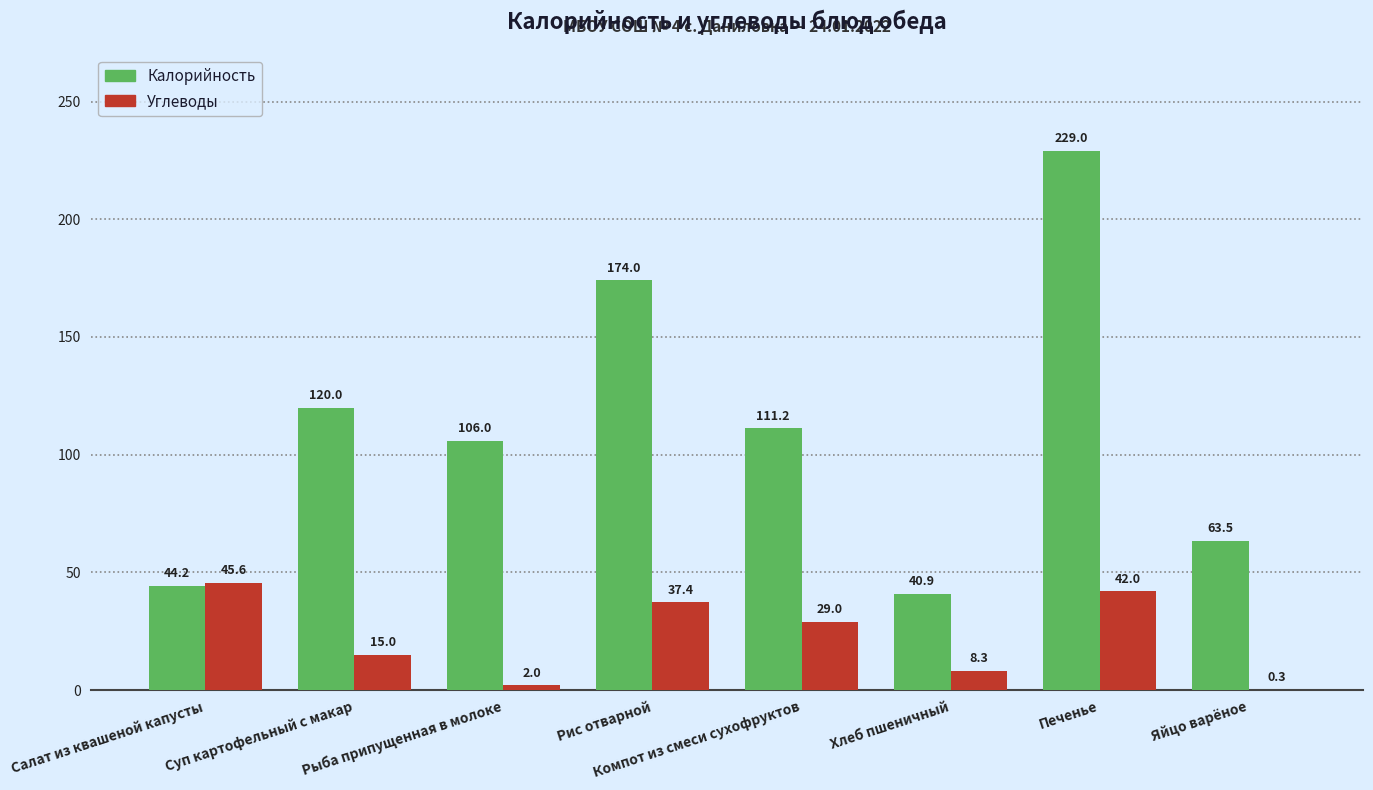

What is the sum of all Углеводы values?

179.6